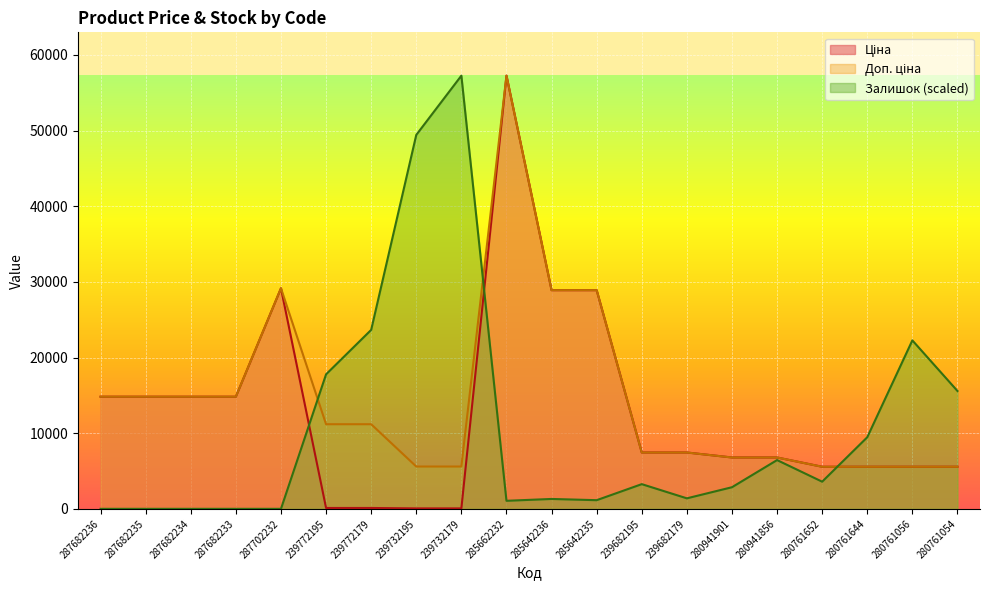

True or false: Ціна has more than 2 points higher than both neighbors.

False